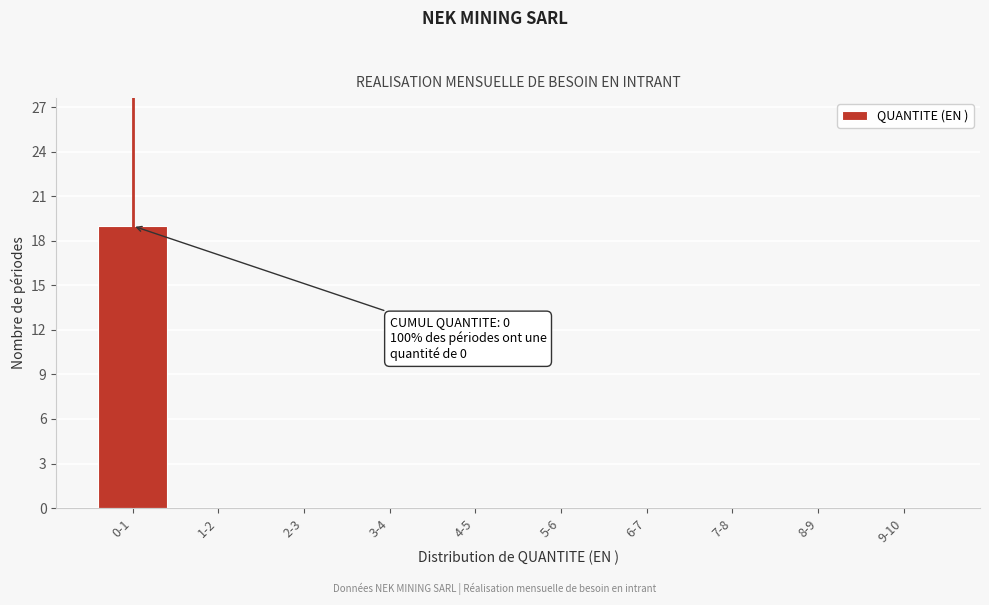

Reading right to left, transcribe all the data shown in this chart.

9-10=0	8-9=0	7-8=0	6-7=0	5-6=0	4-5=0	3-4=0	2-3=0	1-2=0	0-1=19